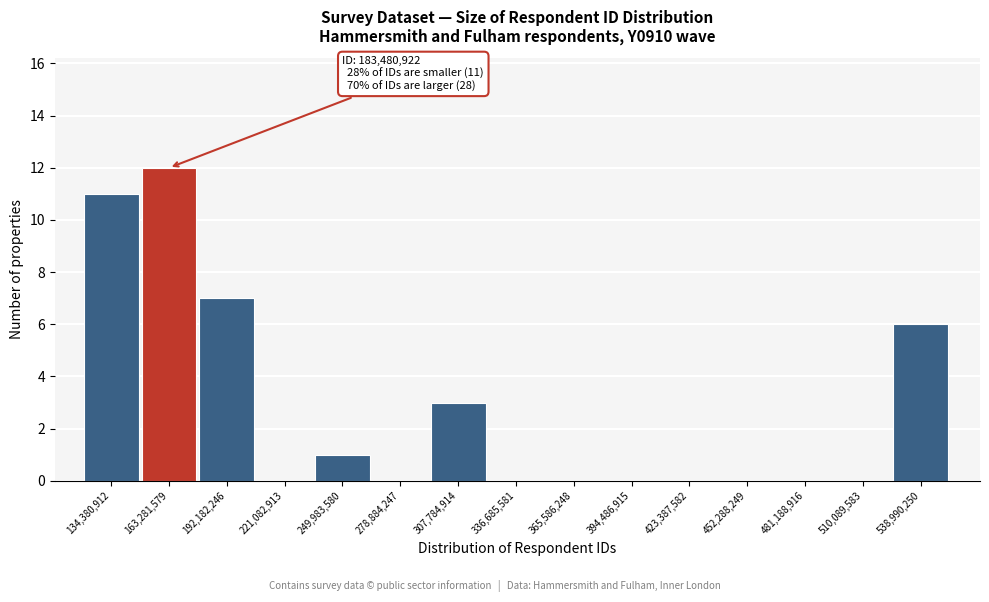

Reading left to right, list all the values displayed in this chart.

134,380,912=11	163,281,579=12	192,182,246=7	221,082,913=0	249,983,580=1	278,884,247=0	307,784,914=3	336,685,581=0	365,586,248=0	394,486,915=0	423,387,582=0	452,288,249=0	481,188,916=0	510,089,583=0	538,990,250=6